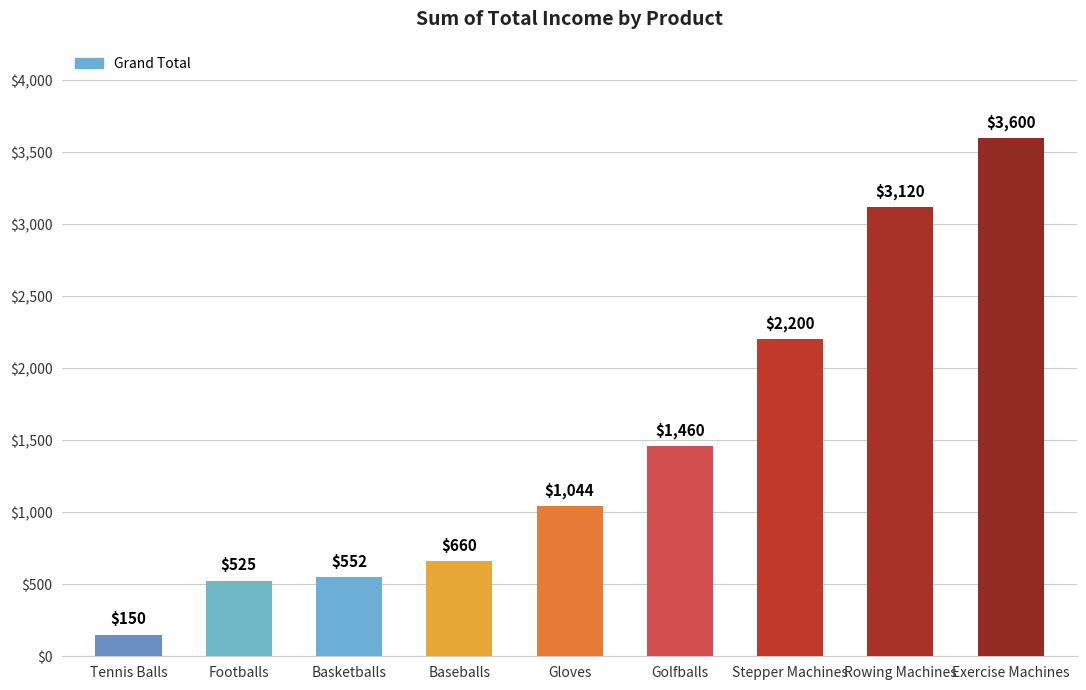

Approximately how many times larger is the value at Exercise Machines compared to Gloves?

3.4